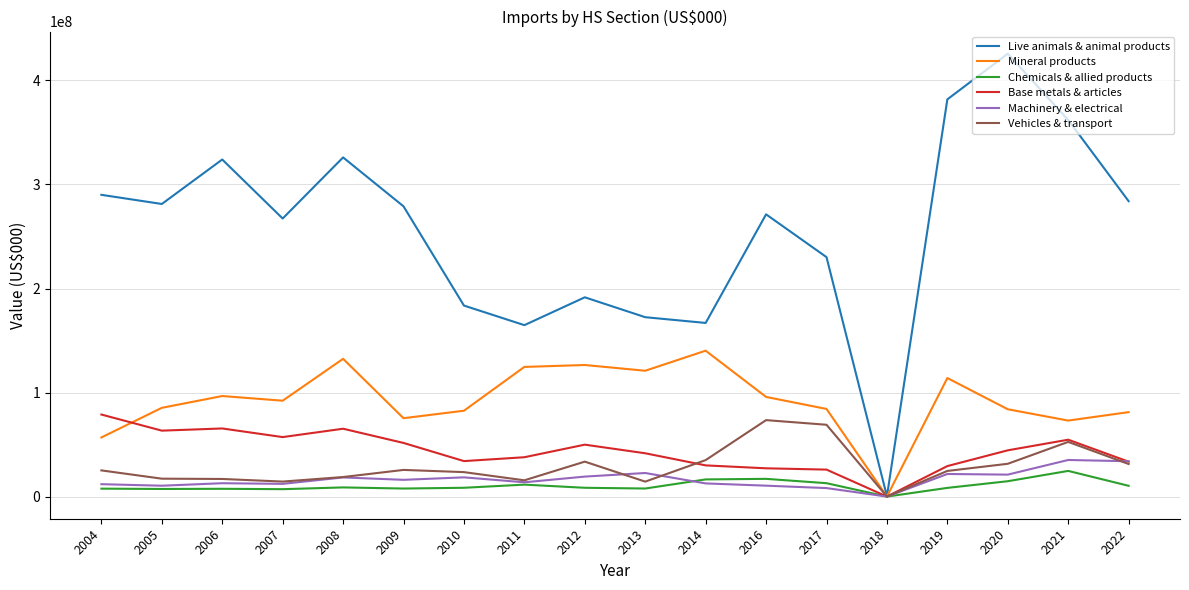

Count the number of data series in this chart.

6